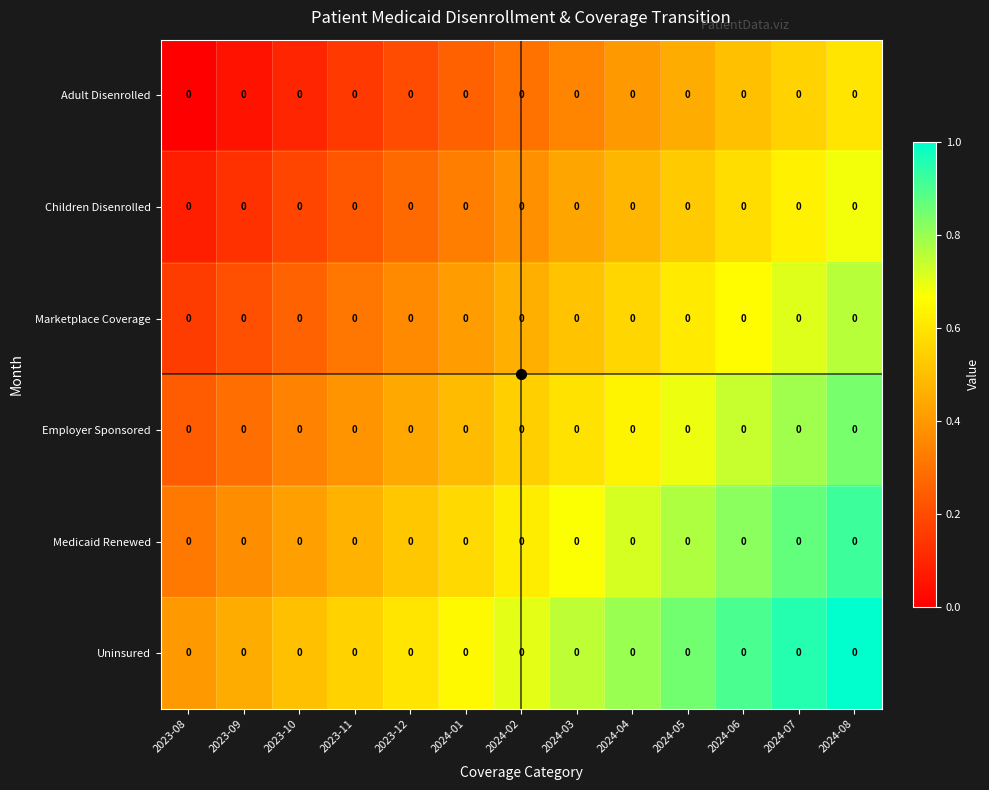

What is the approximate value of Children Disenrolled at 2023-09?

0.1